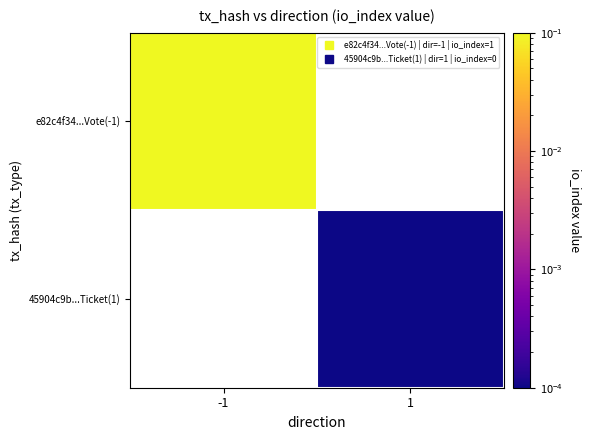

List the series in order of their peak value, lowest first.

e82c4f34...Vote(-1), 45904c9b...Ticket(1)